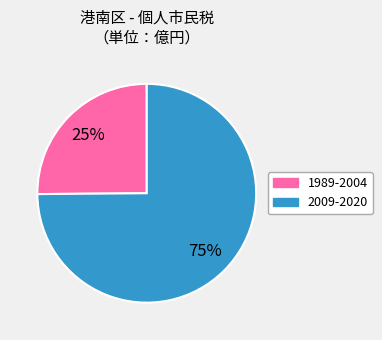

To the nearest percent, what is the difference between the largest and smallest slice percentages?

50%